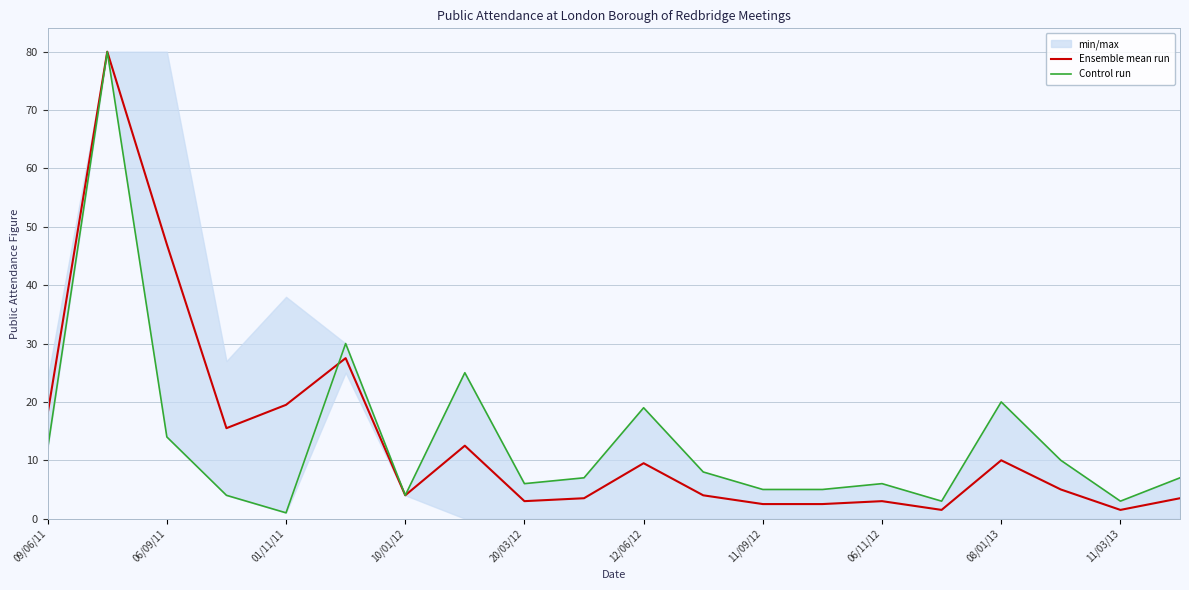

How many interior local valleys does the Ensemble mean run series have?

5